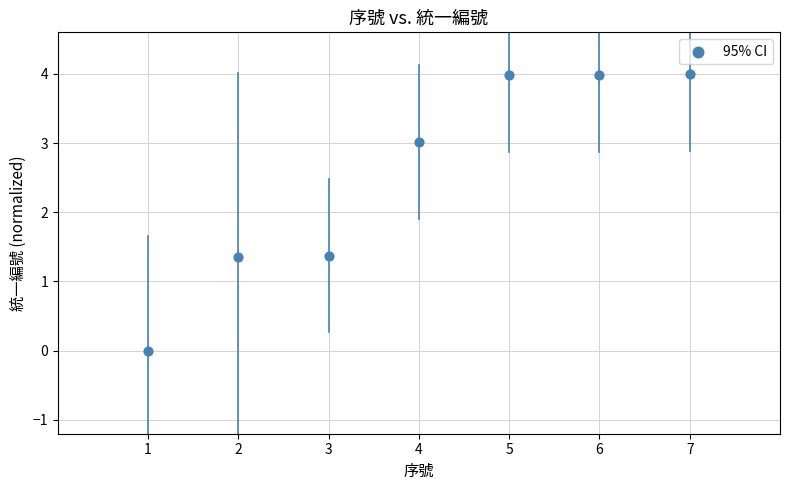

What is the average X value?

4.0